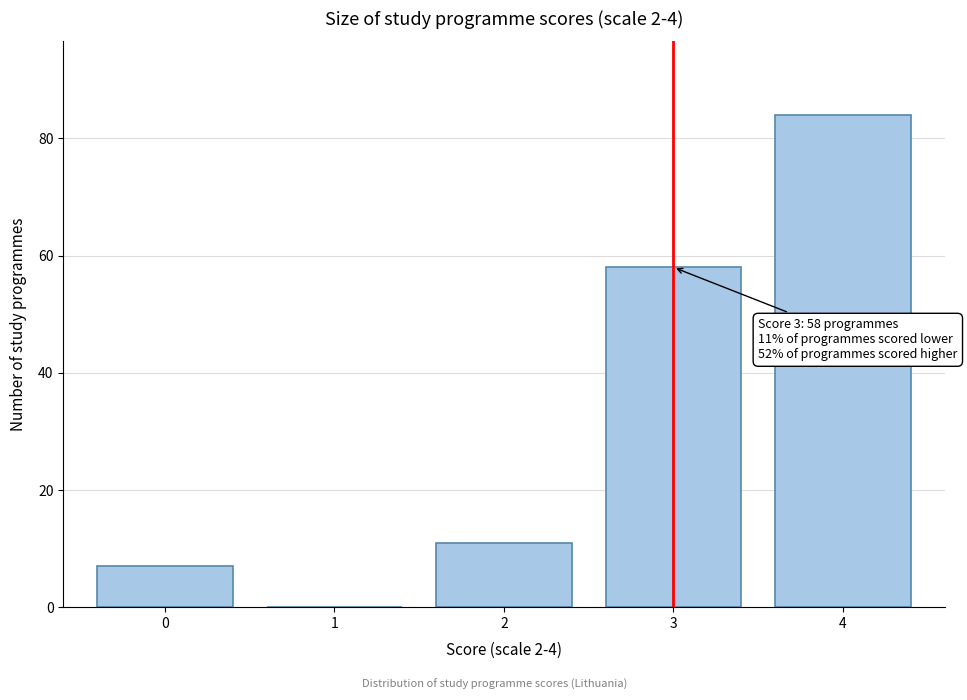

Reading right to left, list all the values displayed in this chart.

4=84	3=58	2=11	1=0	0=7